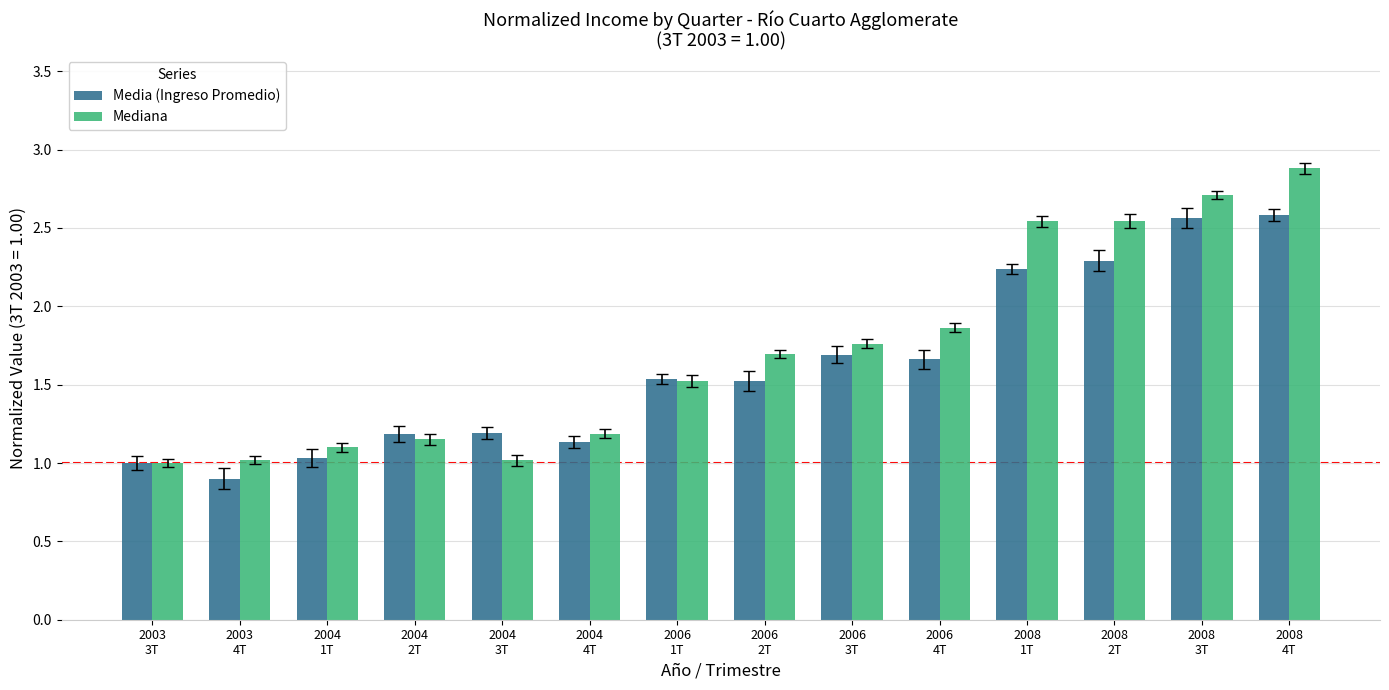

What is the difference between the Mediana values at 2003
3T and 2006
4T?

0.9